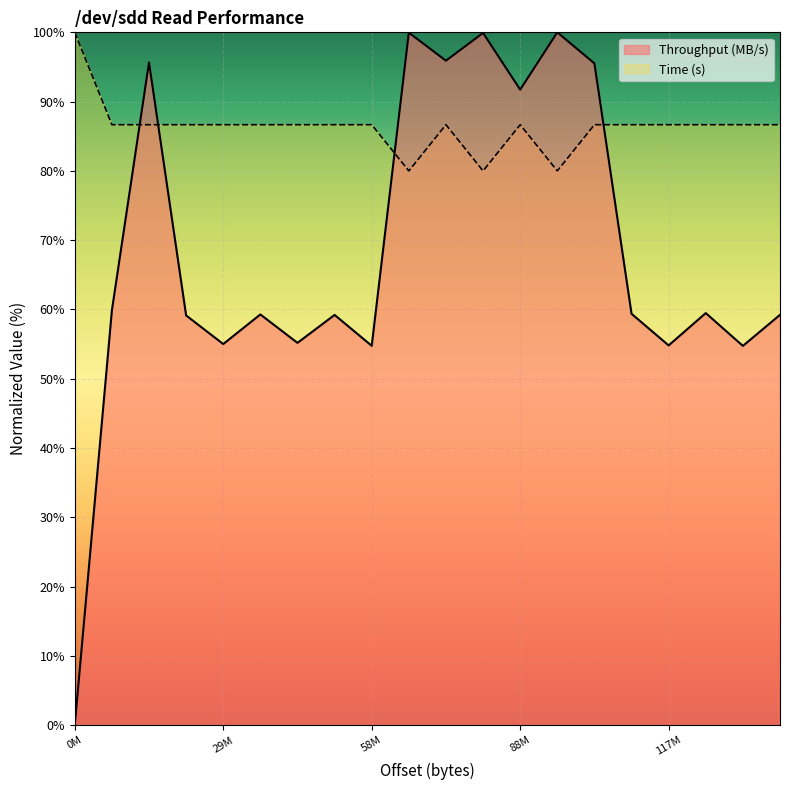

How many intersections are there between Throughput (MB/s) and Time (s)?

4